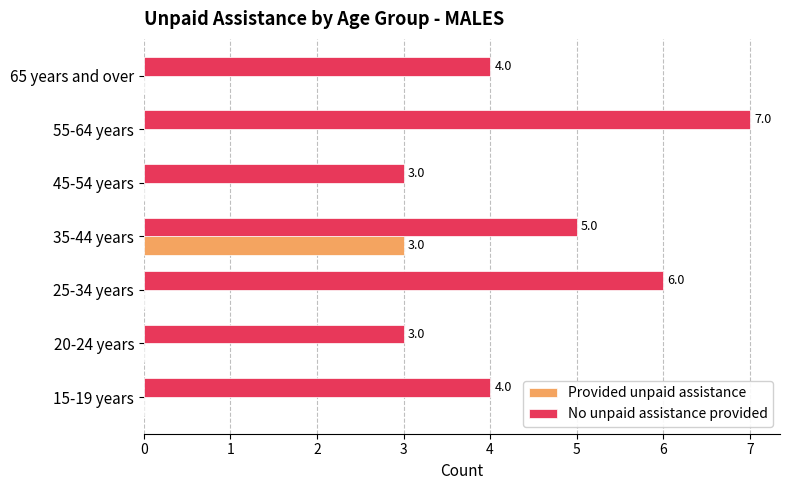

What is the total value across all series at 45-54 years?

3